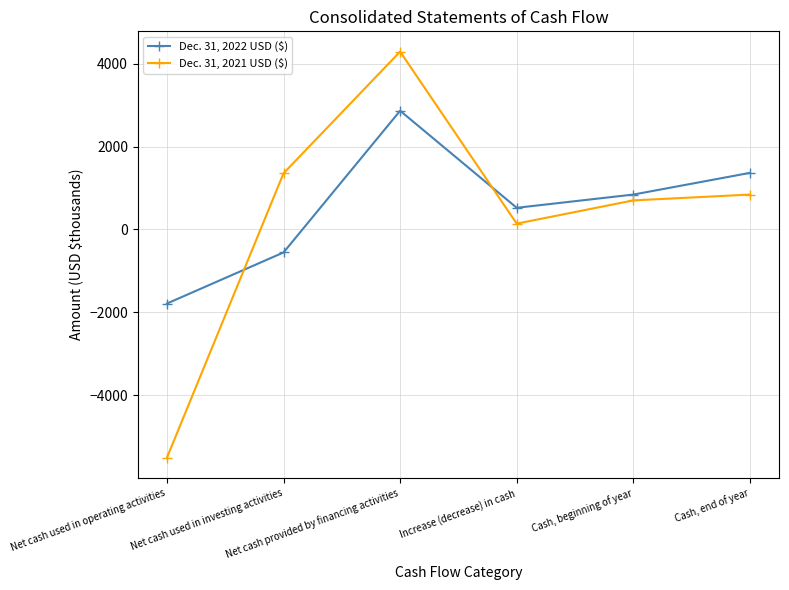

What is the sum of the Dec. 31, 2021 USD ($) values at Cash, beginning of year and Net cash provided by financing activities?

4990